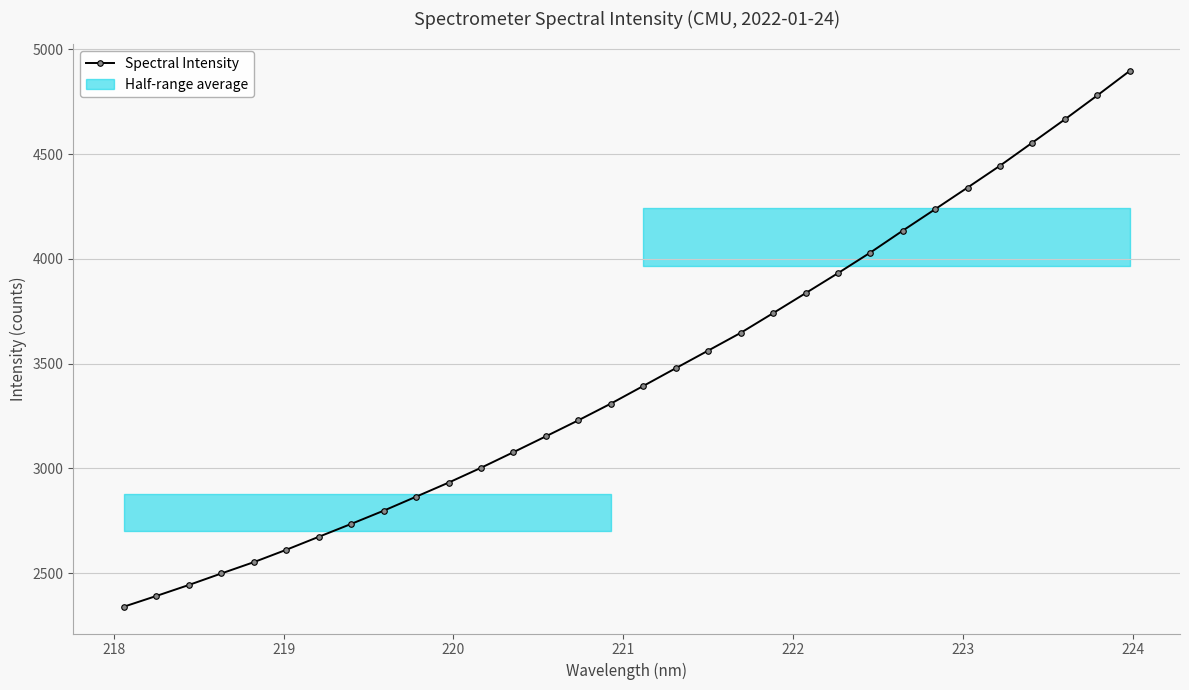

What is the value of the Spectral Intensity point at the 19th from the left?

3562.1